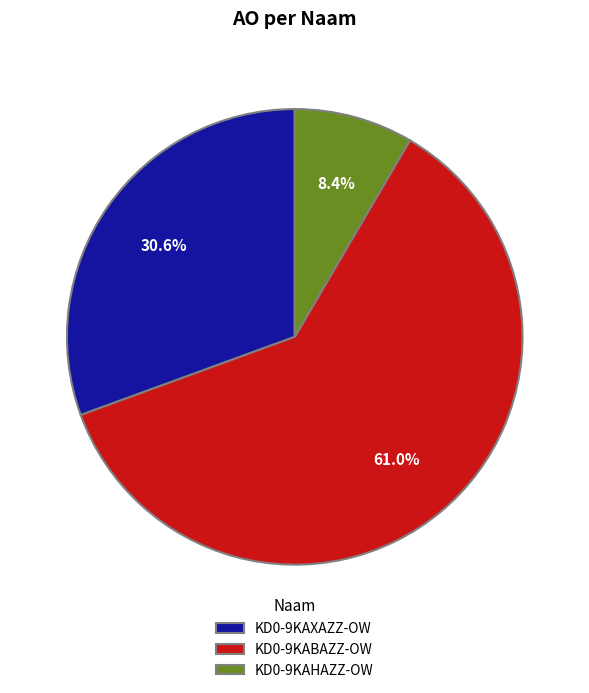

How much of the chart is everything except KD0-9KAHAZZ-OW?

91.6%